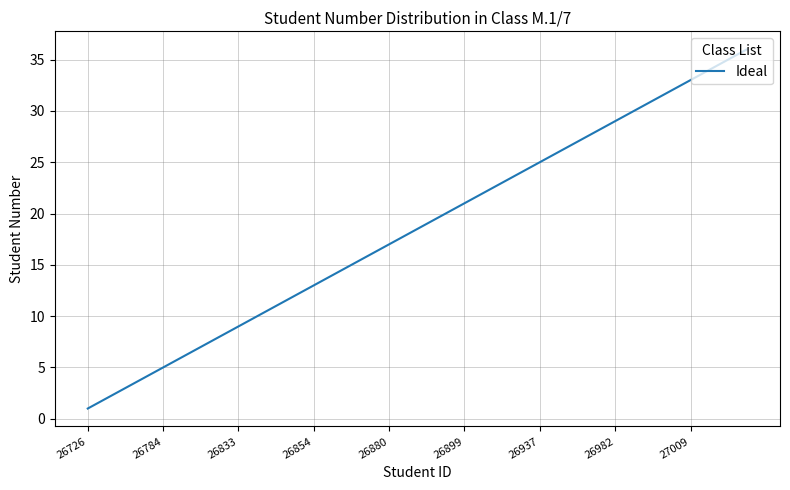

What is the difference between the maximum and minimum values?

35